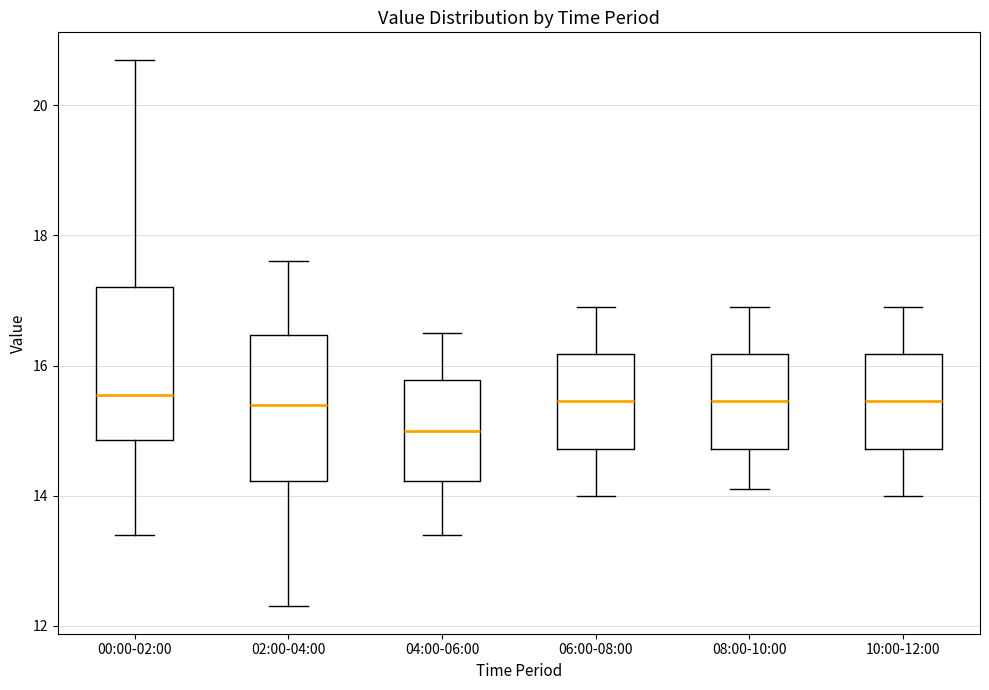

Reading left to right, read every box against the y-axis: the position of its median line, the range the box covers, and the ends of its whiskers. The values are not printed on the chart, so give them approximately, as read against the axis.

00:00-02:00: median 15.6, box 14.8 to 17.2, whiskers 13.4 to 20.8
02:00-04:00: median 15.4, box 14.2 to 16.4, whiskers 12.4 to 17.6
04:00-06:00: median 15.0, box 14.2 to 15.8, whiskers 13.4 to 16.6
06:00-08:00: median 15.4, box 14.8 to 16.2, whiskers 14.0 to 17.0
08:00-10:00: median 15.4, box 14.8 to 16.2, whiskers 14.2 to 17.0
10:00-12:00: median 15.4, box 14.8 to 16.2, whiskers 14.0 to 17.0